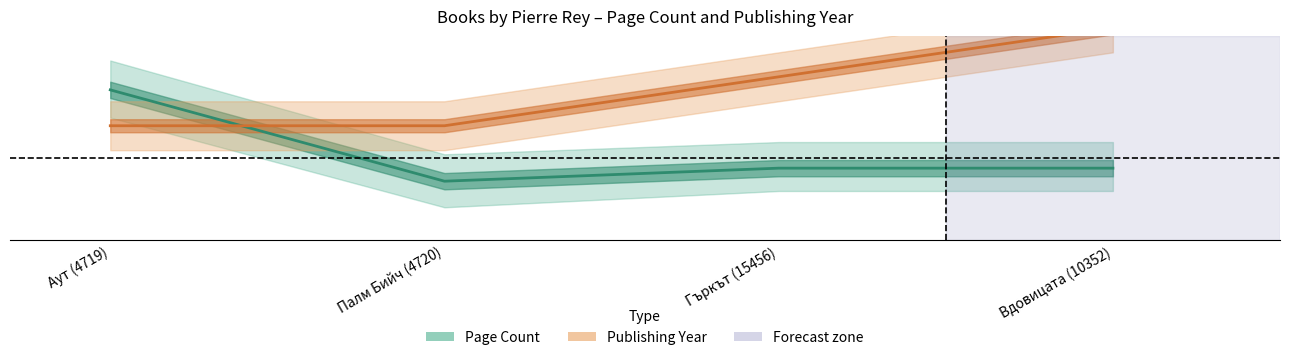

Is the value of Publishing Year at Палм Бийч (4720) greater than the value of Page Count at Аут (4719)?

No